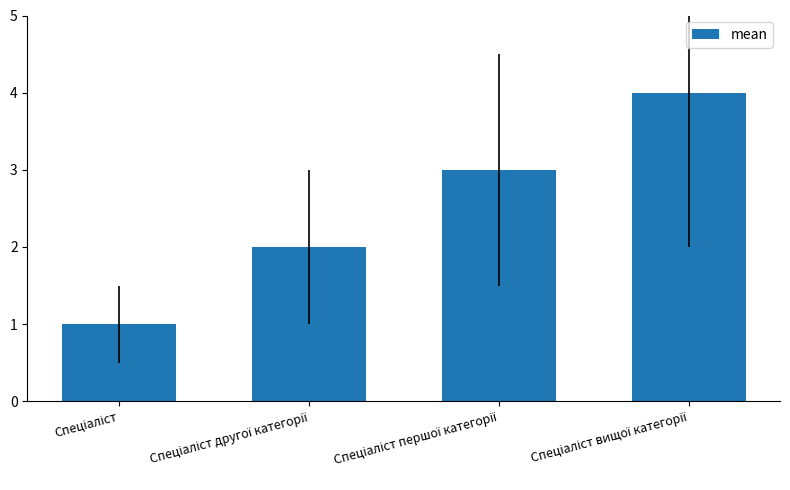

What is the value of the 4th bar from the left?

4